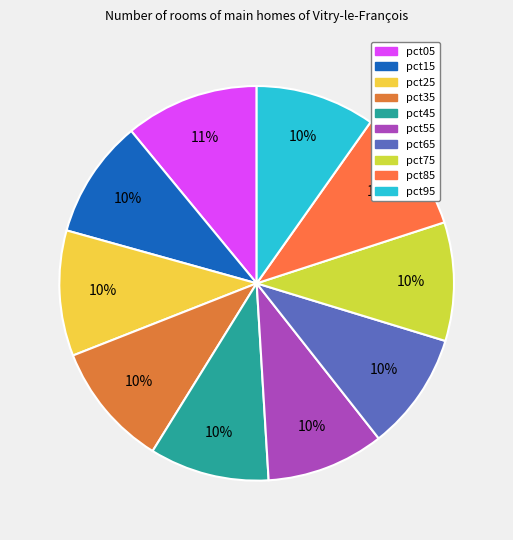

How much of the chart is everything except pct85?

89.8%